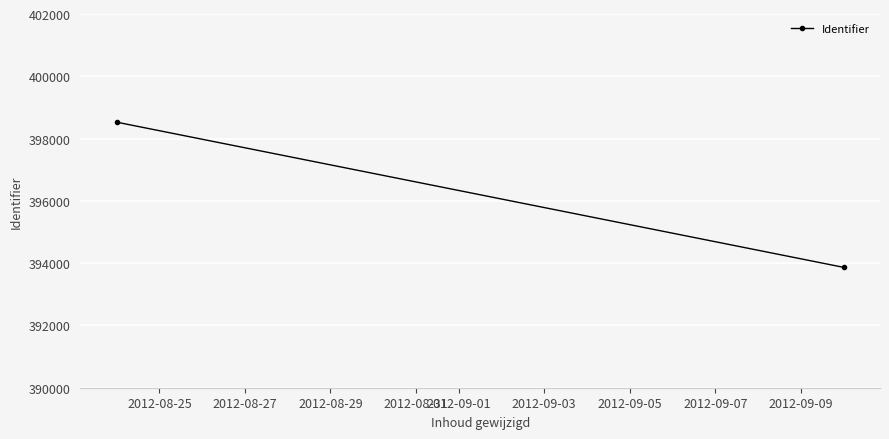

Count the values in the range 393865 to 398527.

2